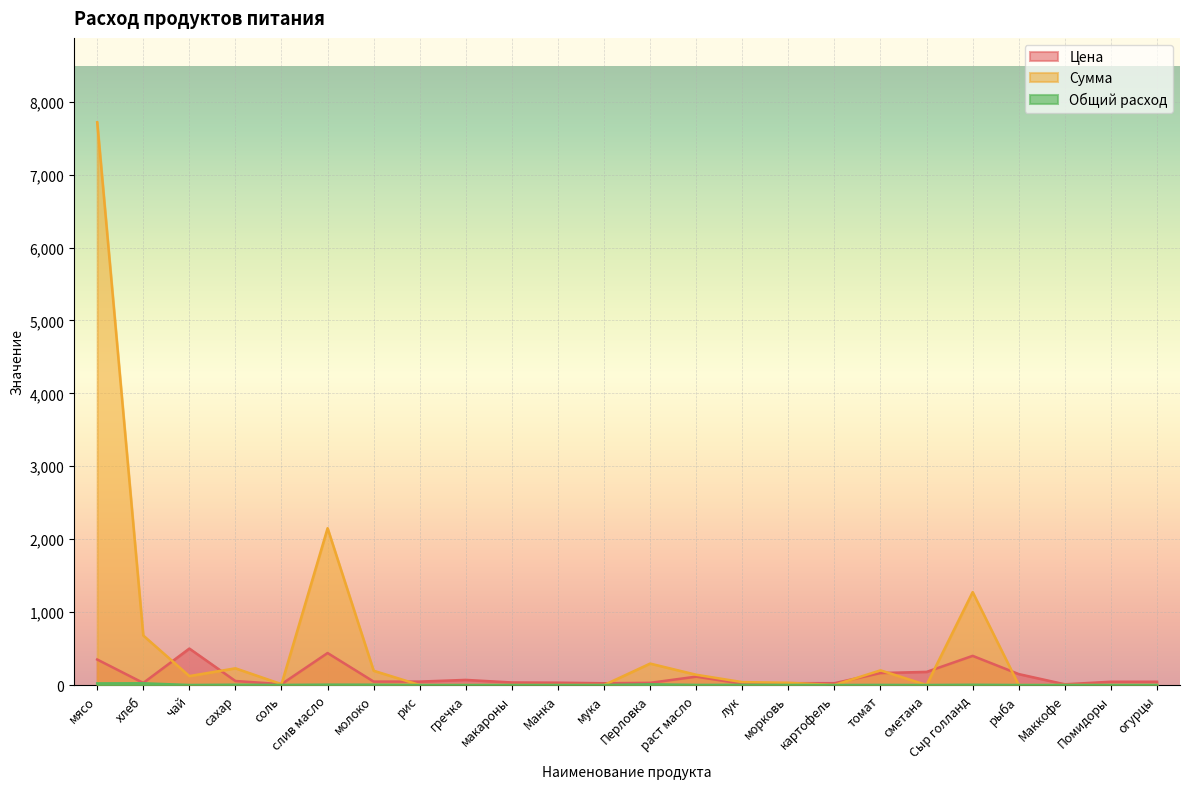

What is the sum of all Сумма values?

13086.6